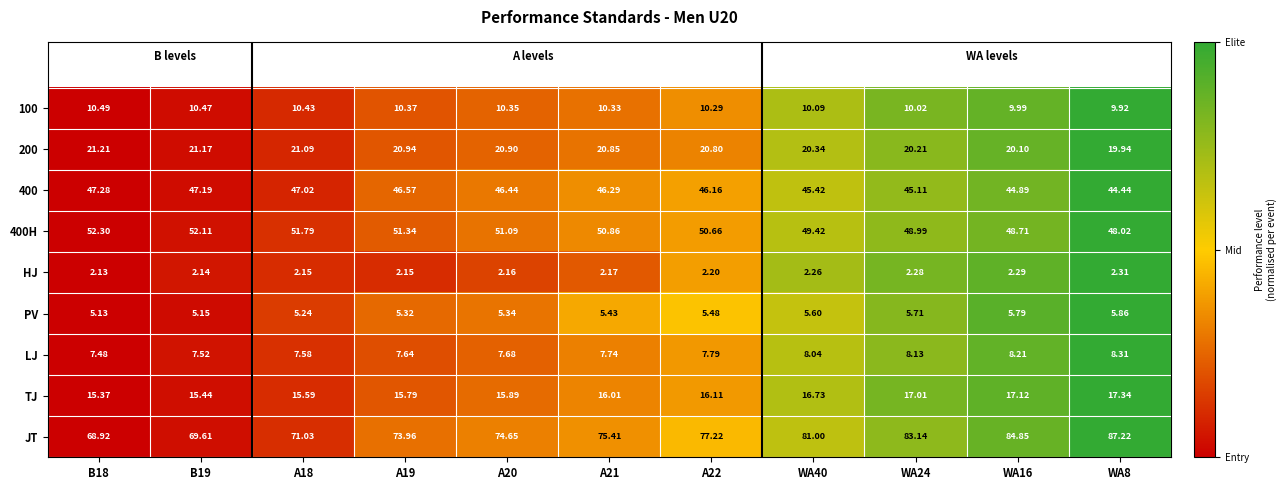

Is the value of 200 at WA40 greater than the value of 400H at B19?

No